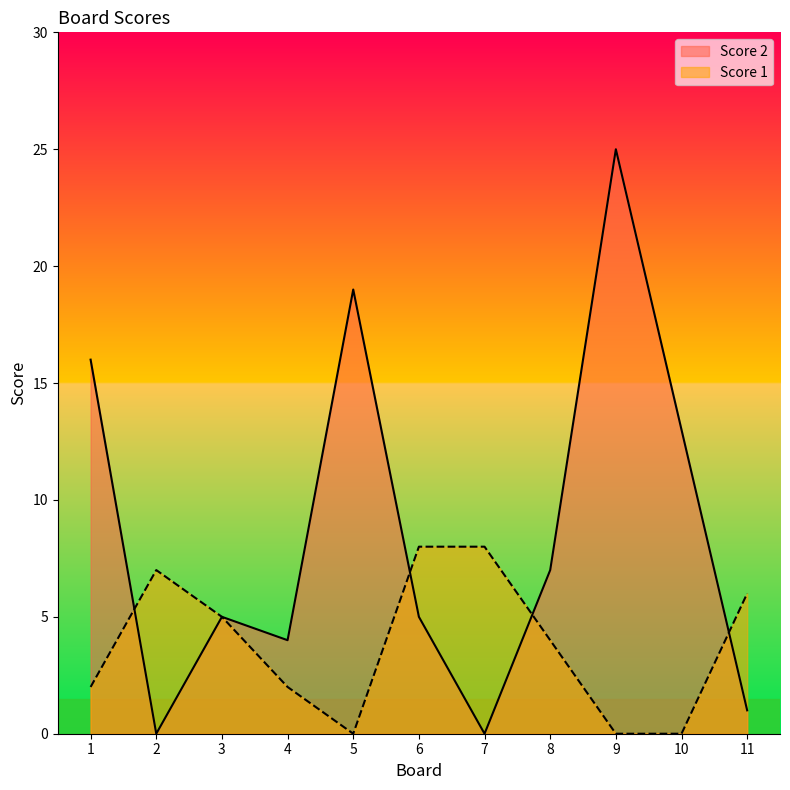

What is the average value of the Score 1 series?

4